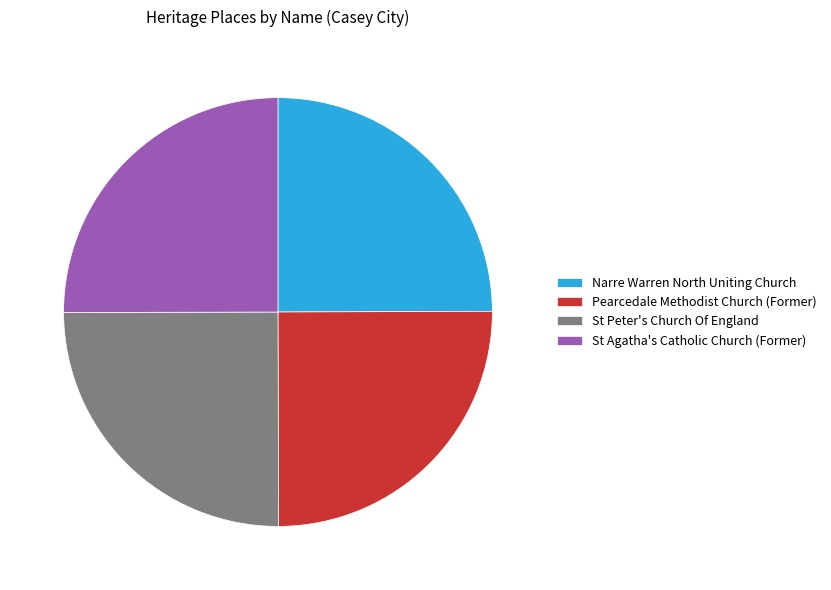

Does St Agatha's Catholic Church (Former) represent more than half of the total?

No